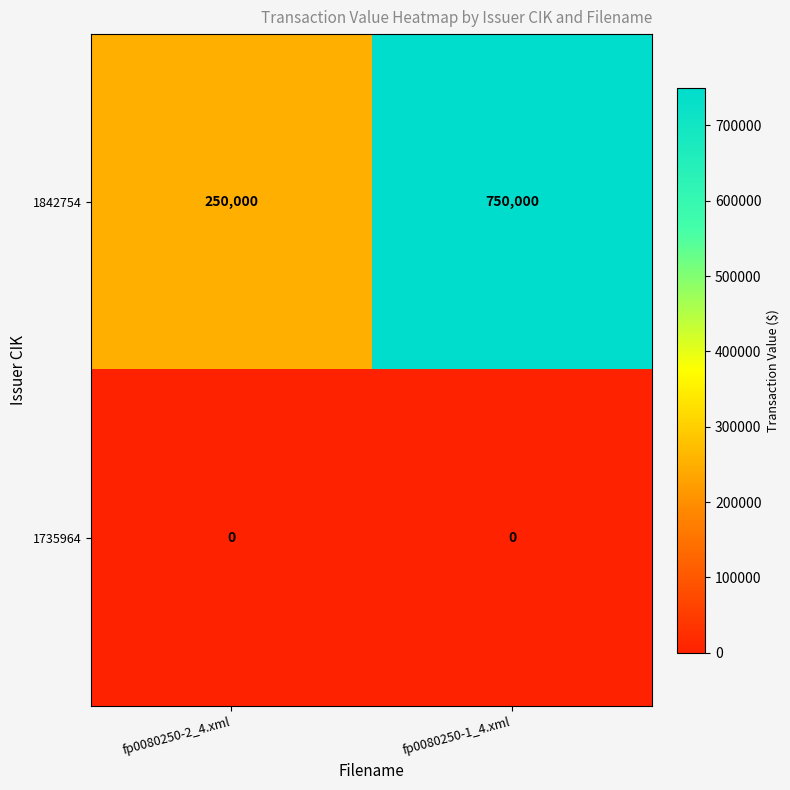

At which label is 1842754 closest to 500000?

fp0080250-2_4.xml